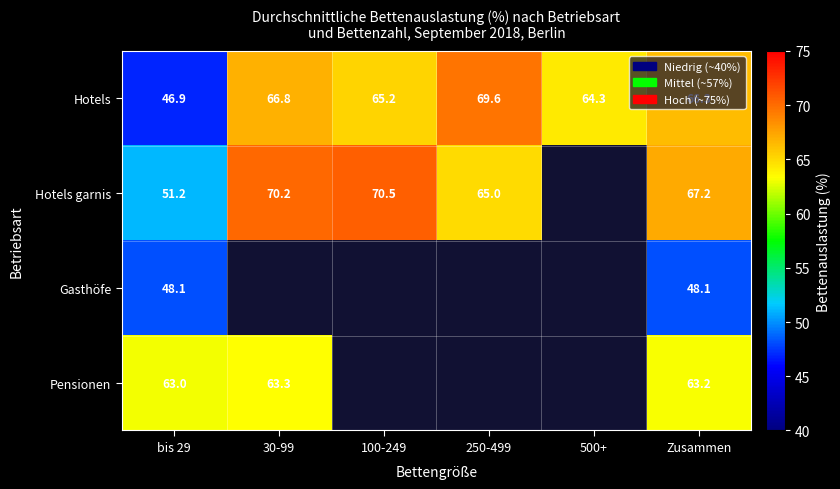

Is the value of Hotels garnis at 100-249 greater than the value of Pensionen at Zusammen?

Yes